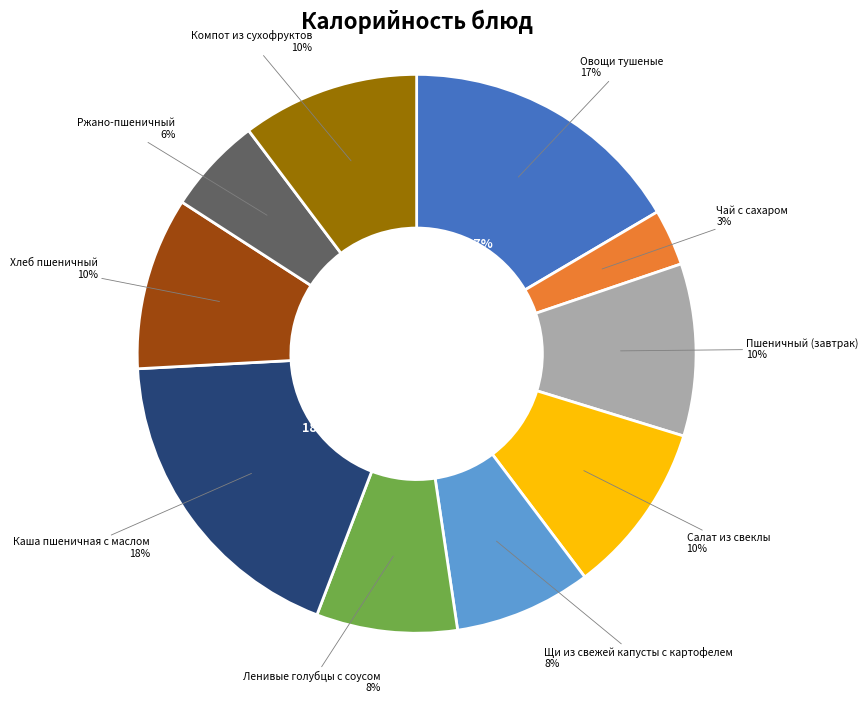

What is the largest slice in the pie chart?

Каша пшеничная с маслом